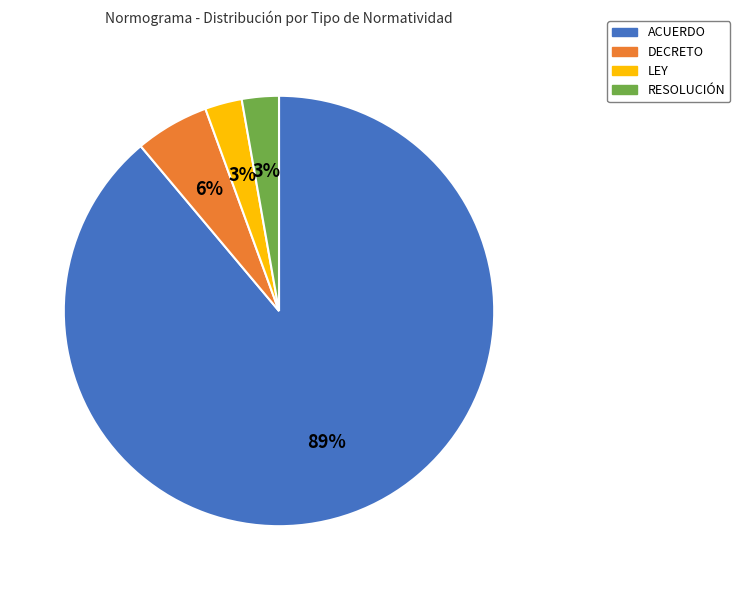

Which slice represents more than half of the pie?

ACUERDO